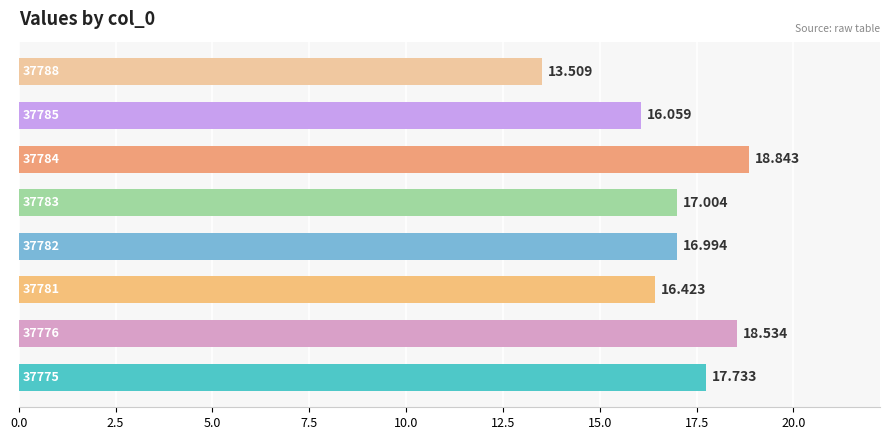

How many bars are there in total?

8